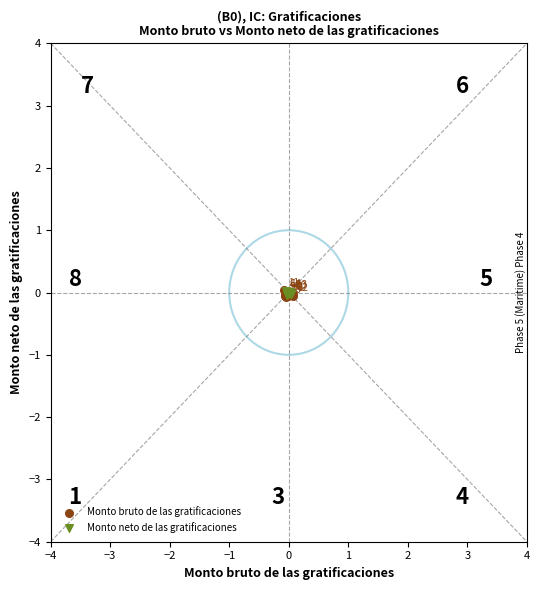

What are all the series names shown in the legend?

Monto bruto de las gratificaciones, Monto neto de las gratificaciones